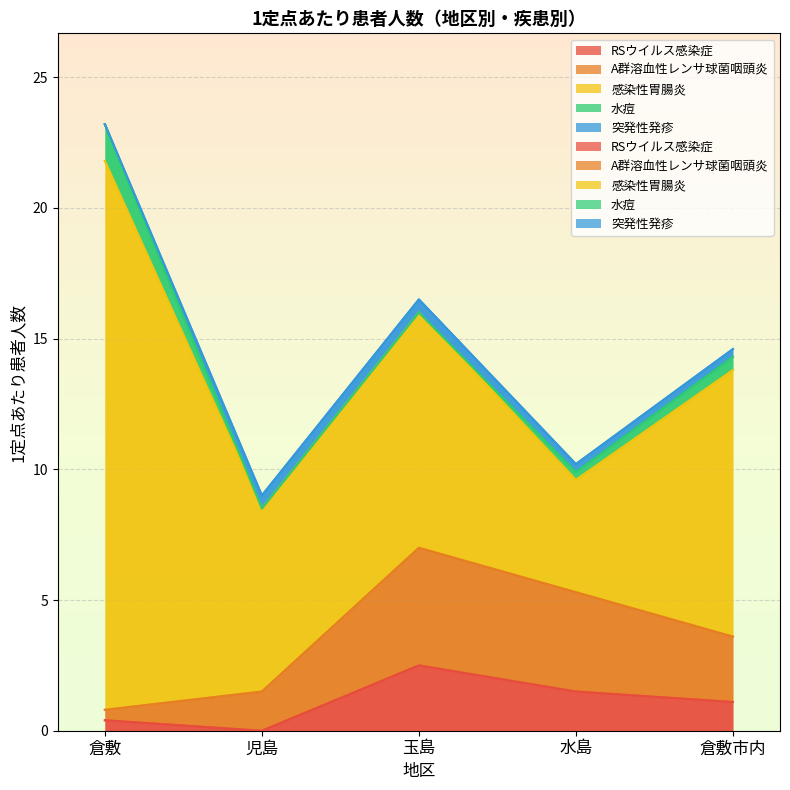

Where is the first local minimum for RSウイルス感染症?

児島